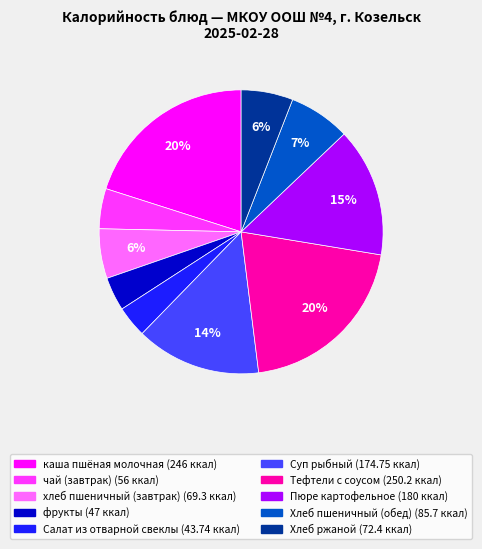

Combined, do Тефтели с соусом and чай (завтрак) account for over 50%?

No